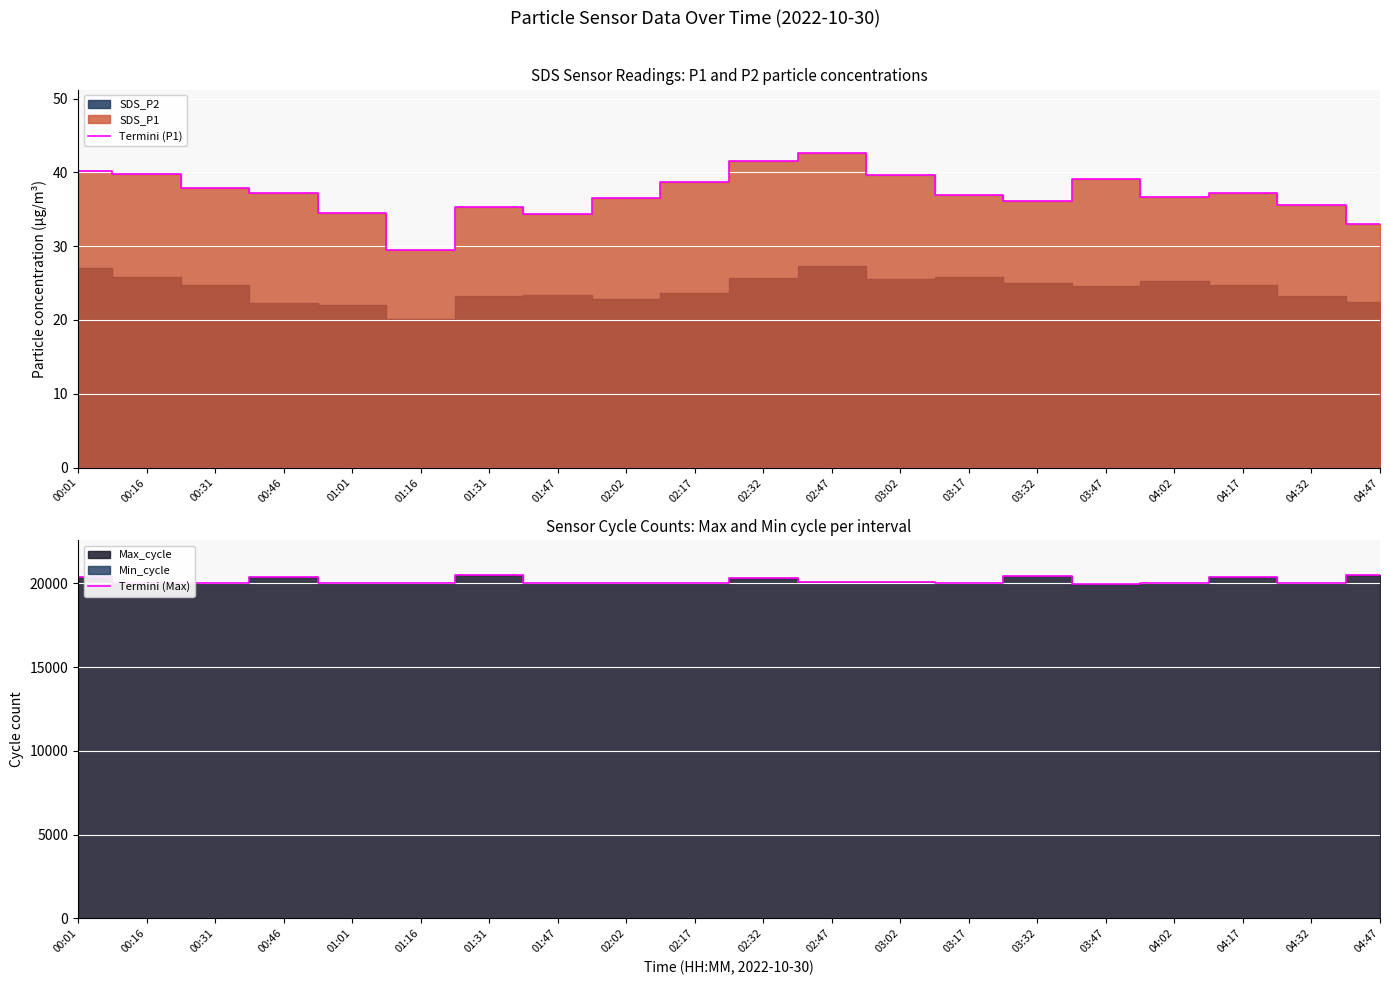

True or false: Termini (P1) has more than 2 points higher than both neighbors.

True